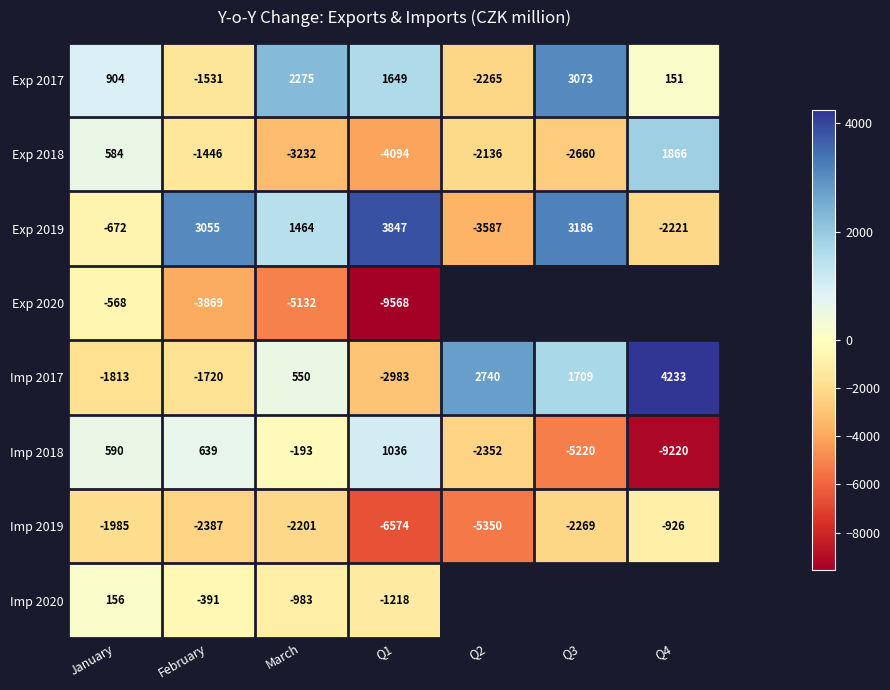

Where is Exp 2018 nearest to the value -1114?

February